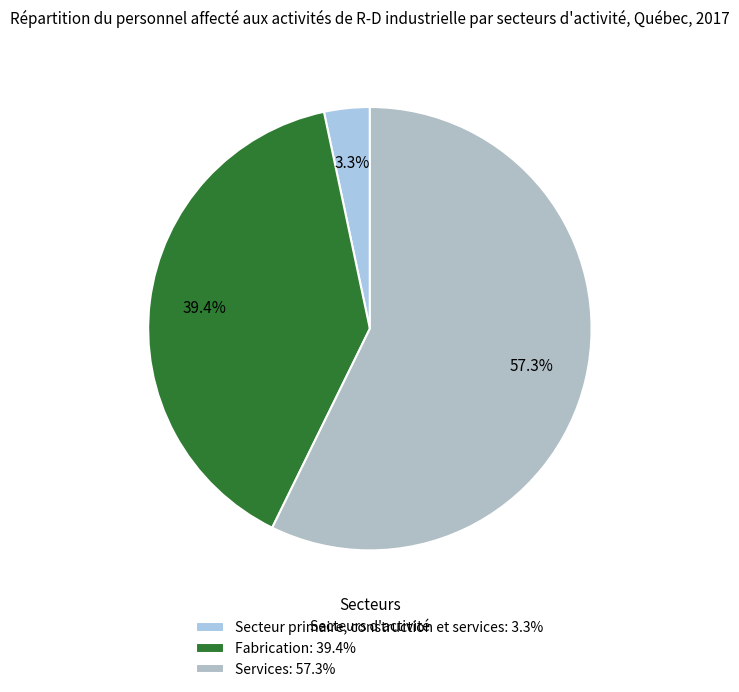

Does Services account for over 50% of the chart?

Yes